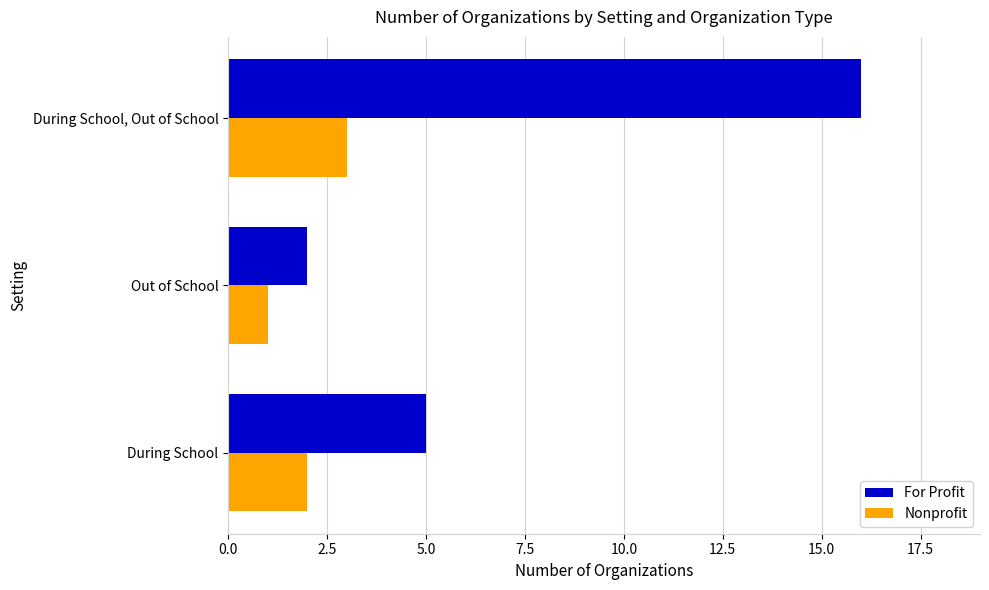

Is the value of Nonprofit at During School greater than the value of For Profit at During School, Out of School?

No